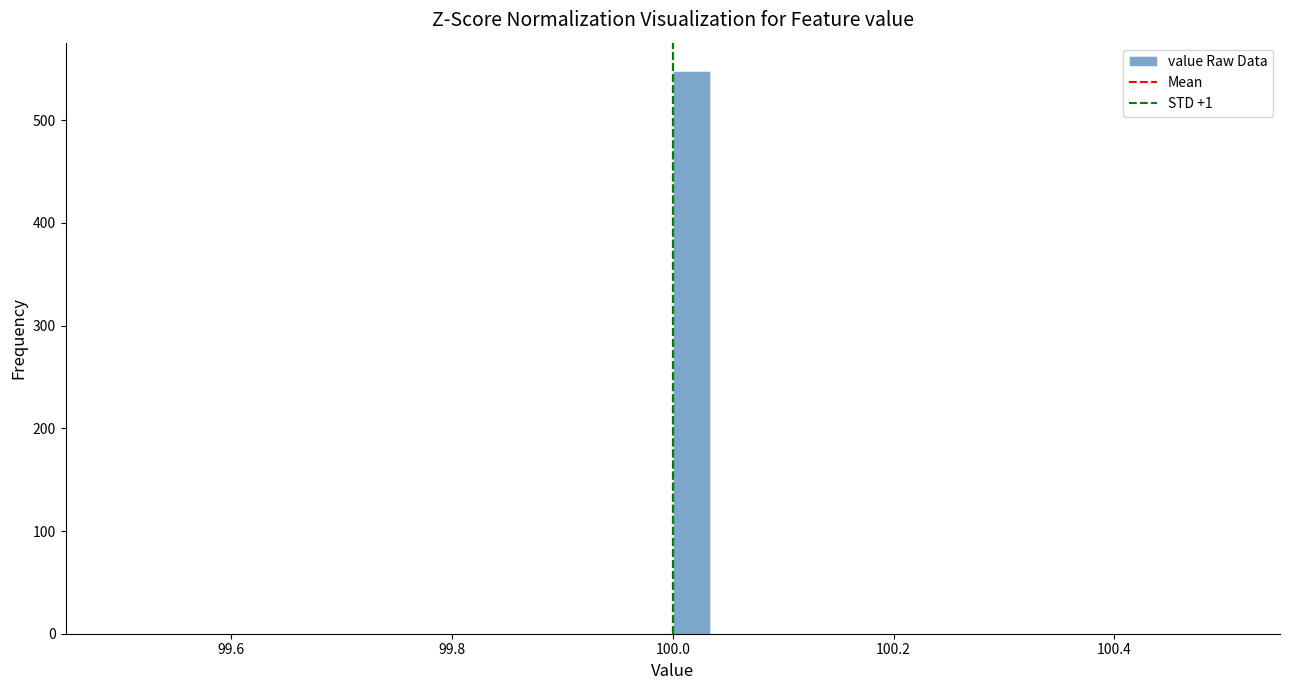

Read against the x-axis, roughly where is the centre of the tallest bar?

100.02